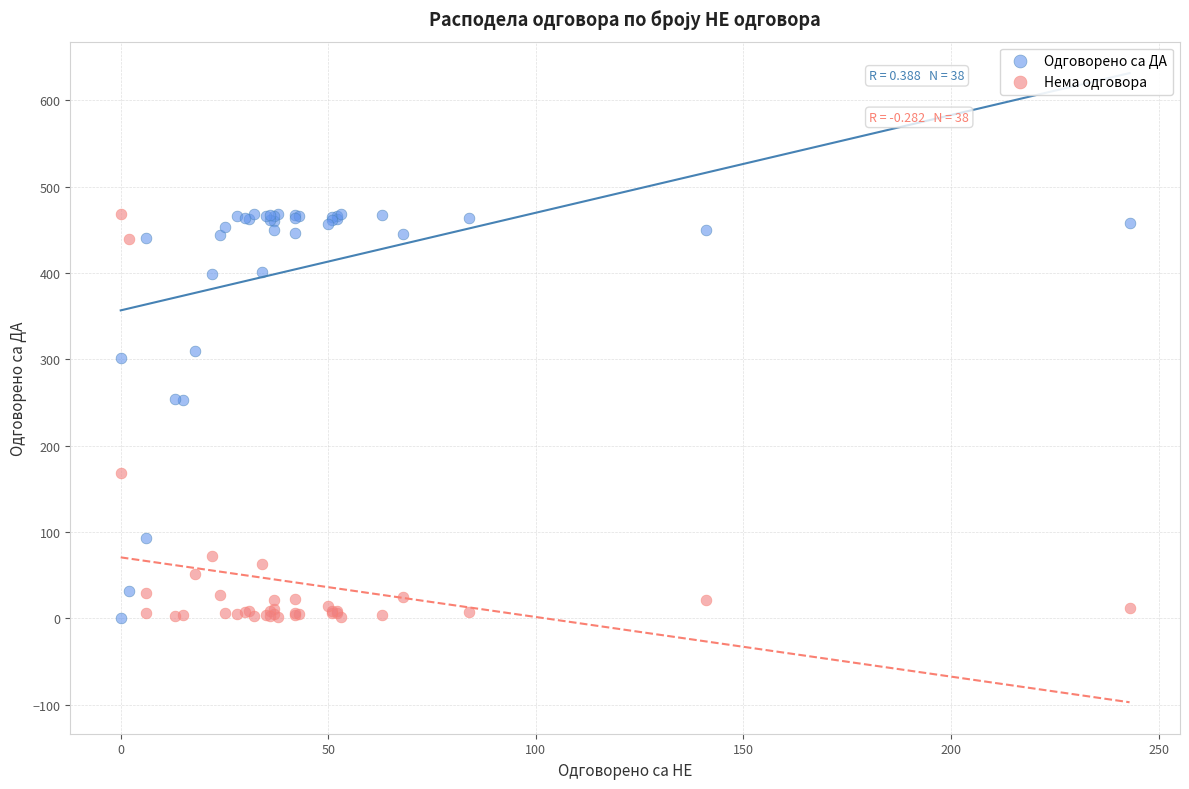

What are all the series names shown in the legend?

Одговорено са ДА, Нема одговора